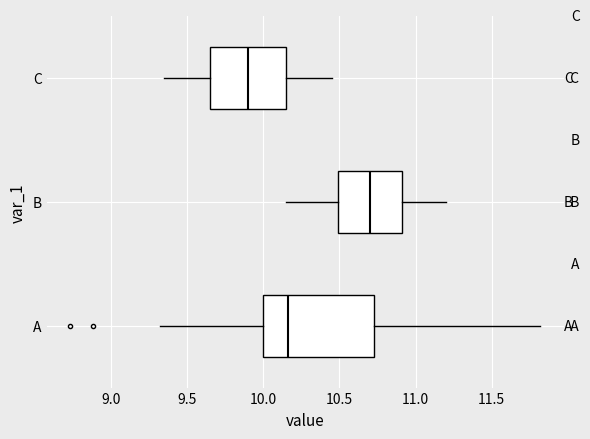

Reading bottom to top, read every box against the x-axis: the position of its median line, the range the box covers, and the ends of its whiskers. The values are not printed on the chart, so give them approximately, as read against the axis.

A: median 10.15, box 10.00 to 10.75, whiskers 9.30 to 11.80
B: median 10.70, box 10.50 to 10.90, whiskers 10.15 to 11.20
C: median 9.90, box 9.65 to 10.15, whiskers 9.35 to 10.45